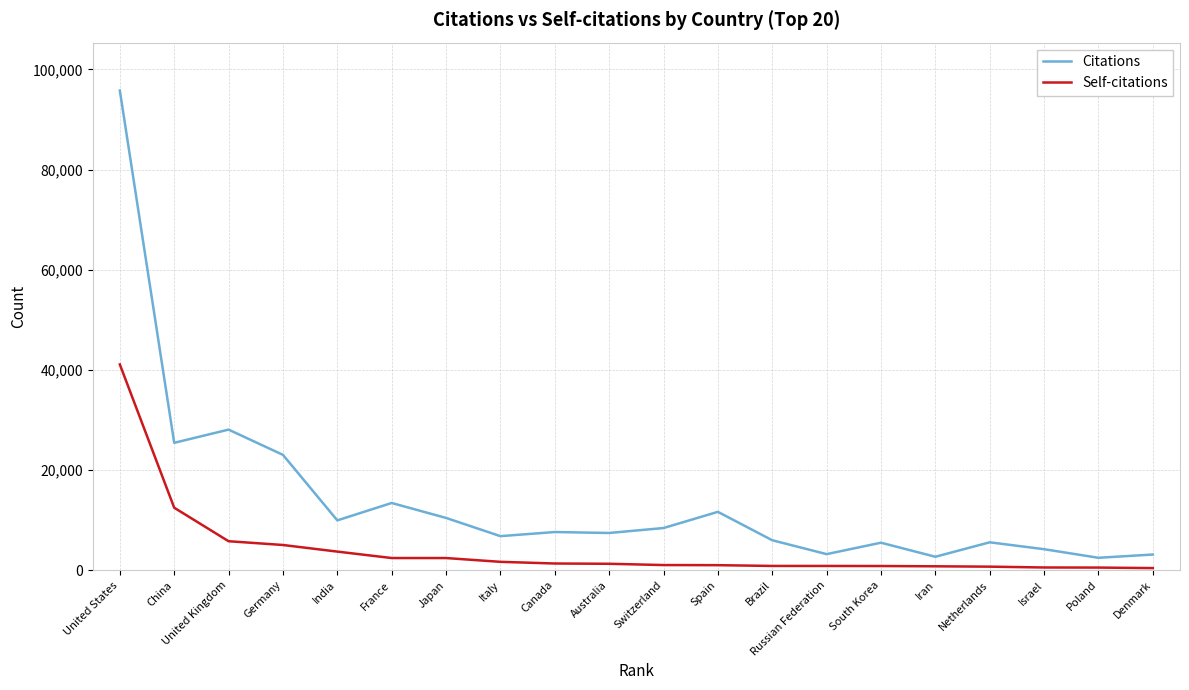

What is the difference between the highest and lowest values at Australia?

6152